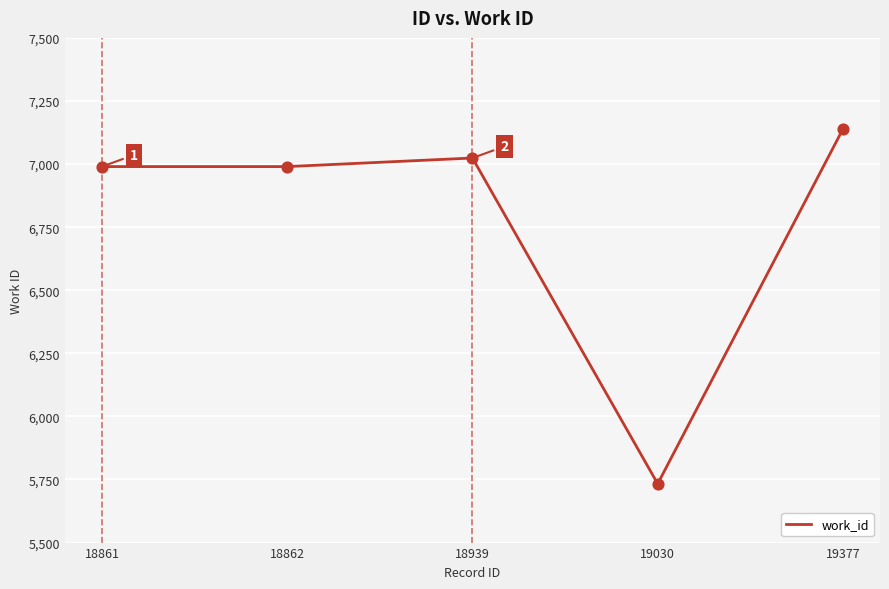

Approximately how many times larger is the value at 19030 compared to 19377?

0.8